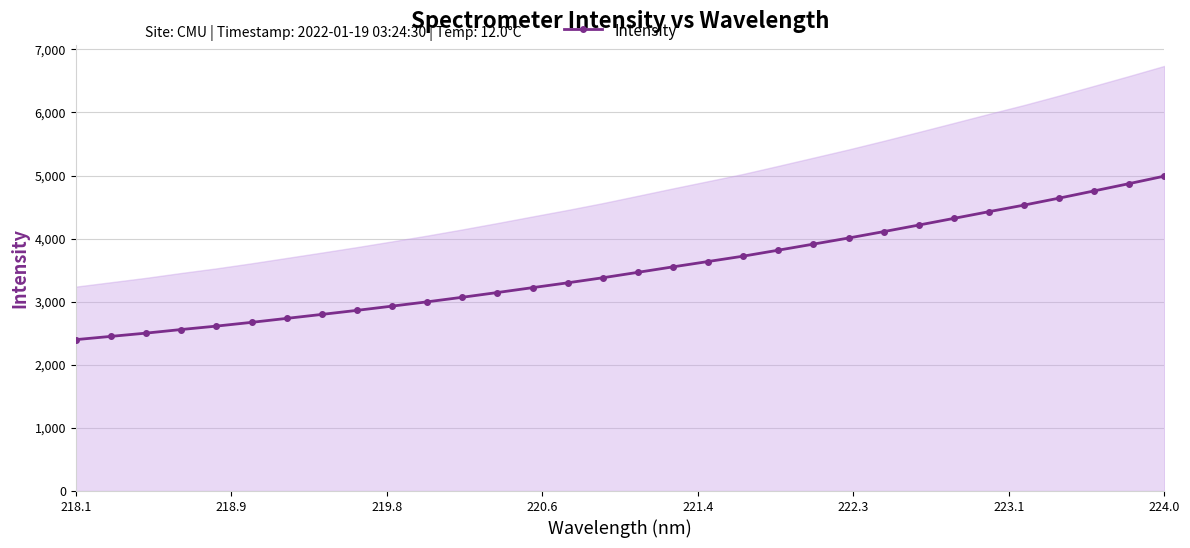

What is the average value?

3519.5